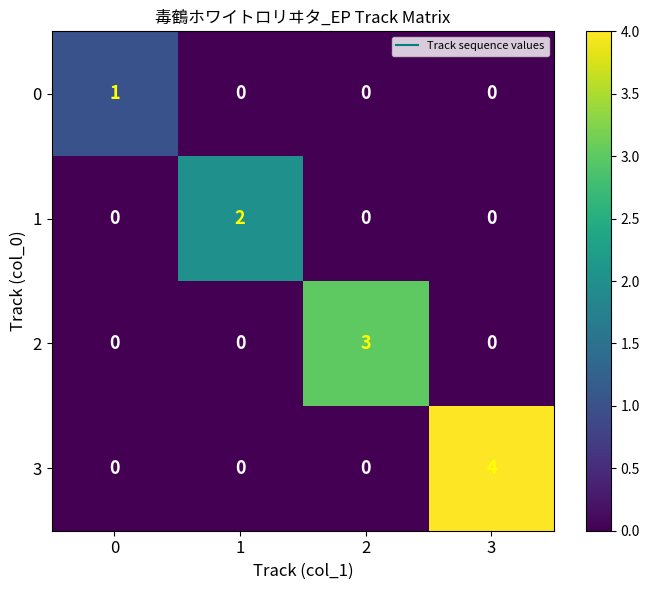

List the series in order of their peak value, lowest first.

0, 1, 2, 3